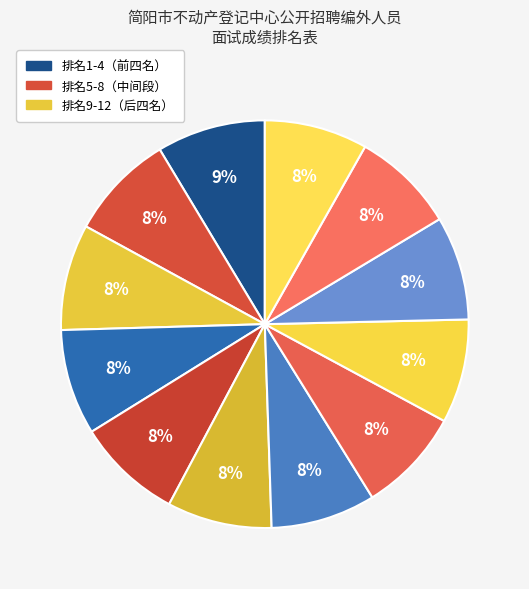

How many segments does this pie chart have?

12